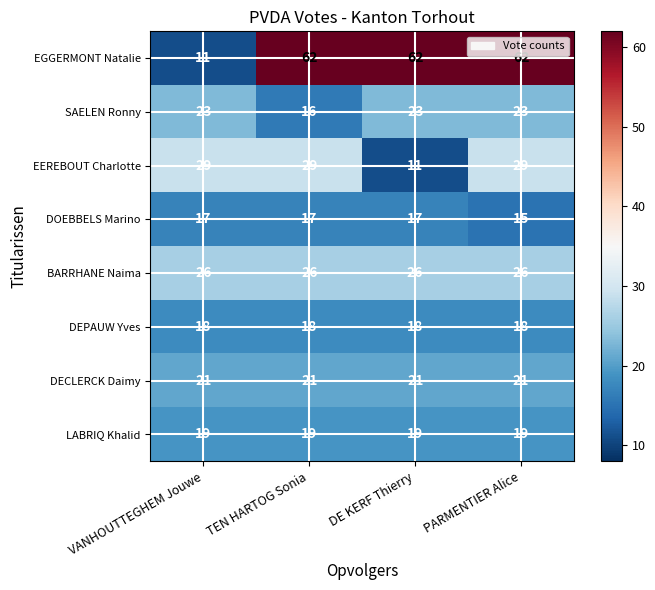

What is the average value of the EGGERMONT Natalie series?

49